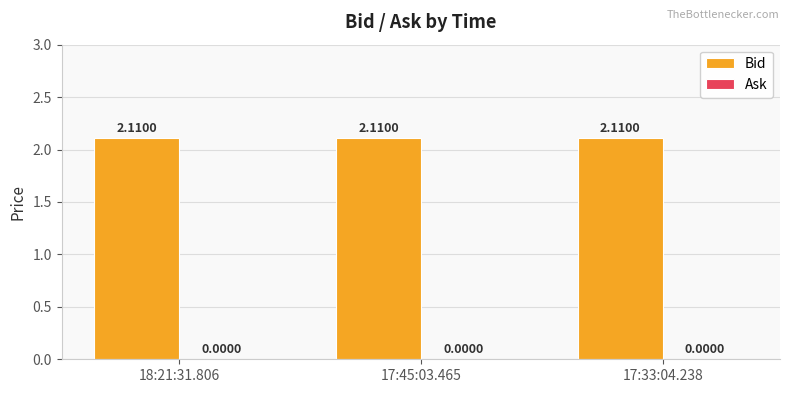

Rank the categories by Ask value from highest to lowest.

18:21:31.806, 17:45:03.465, 17:33:04.238